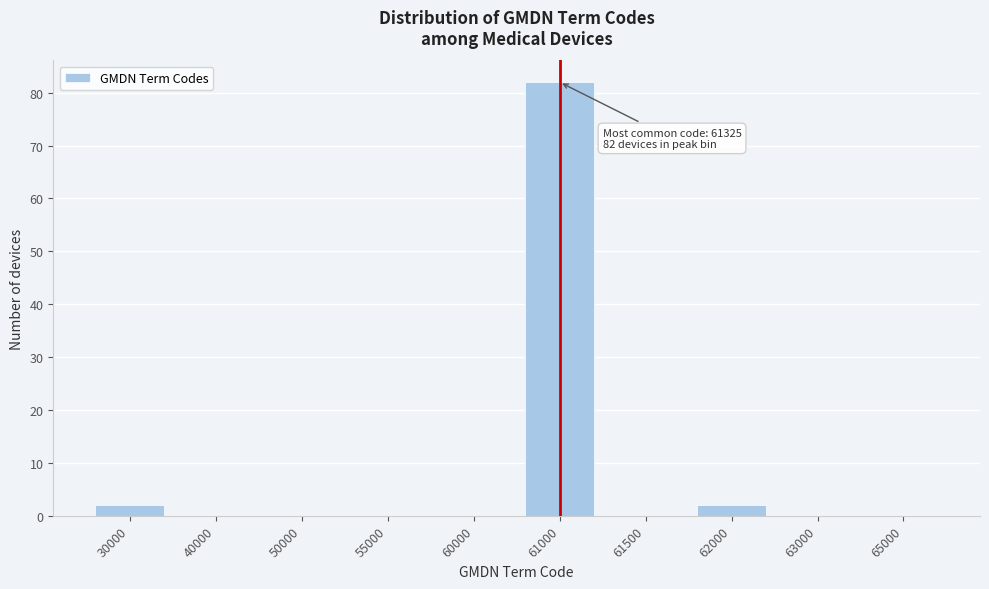

Reading left to right, transcribe all the data shown in this chart.

30000=2	40000=0	50000=0	55000=0	60000=0	61000=82	61500=0	62000=2	63000=0	65000=0